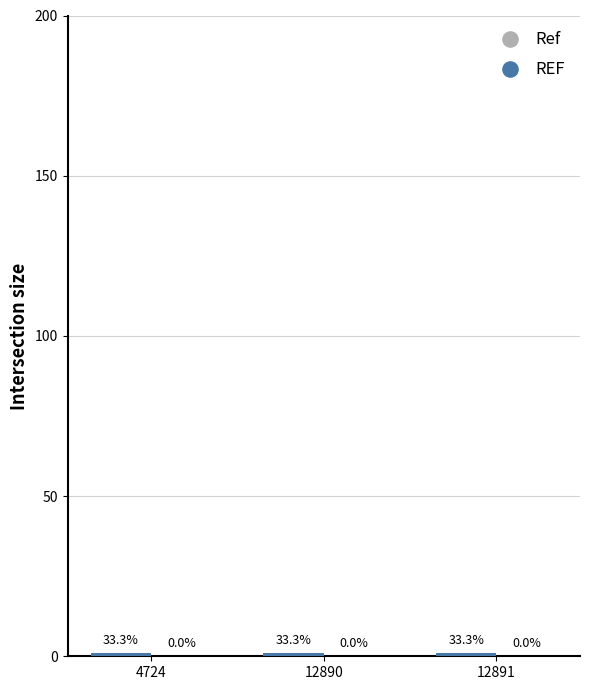

Which series has the widest spread of Y values?

REF